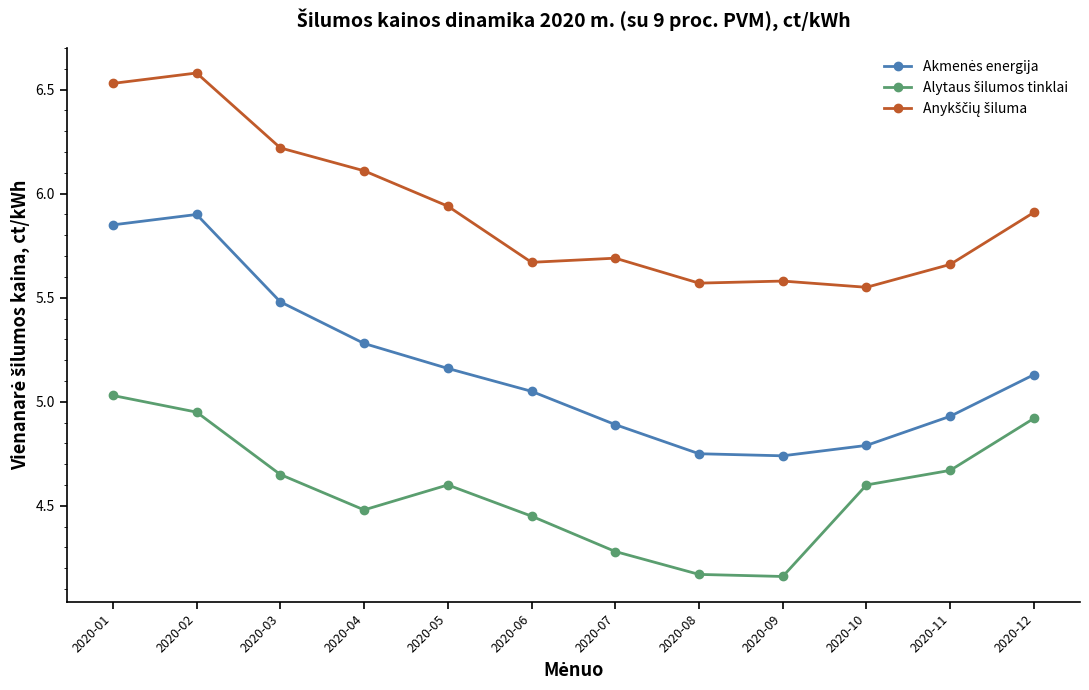

What is the greatest value displayed?

6.6